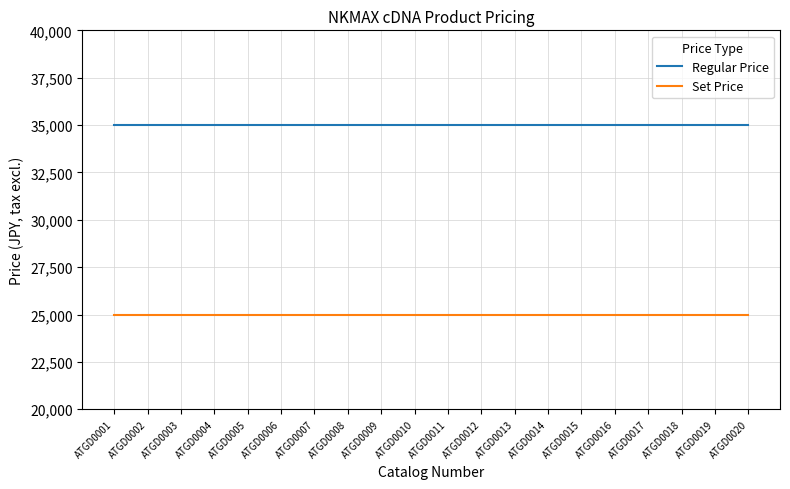

What is the sum of all Set Price values?

500000